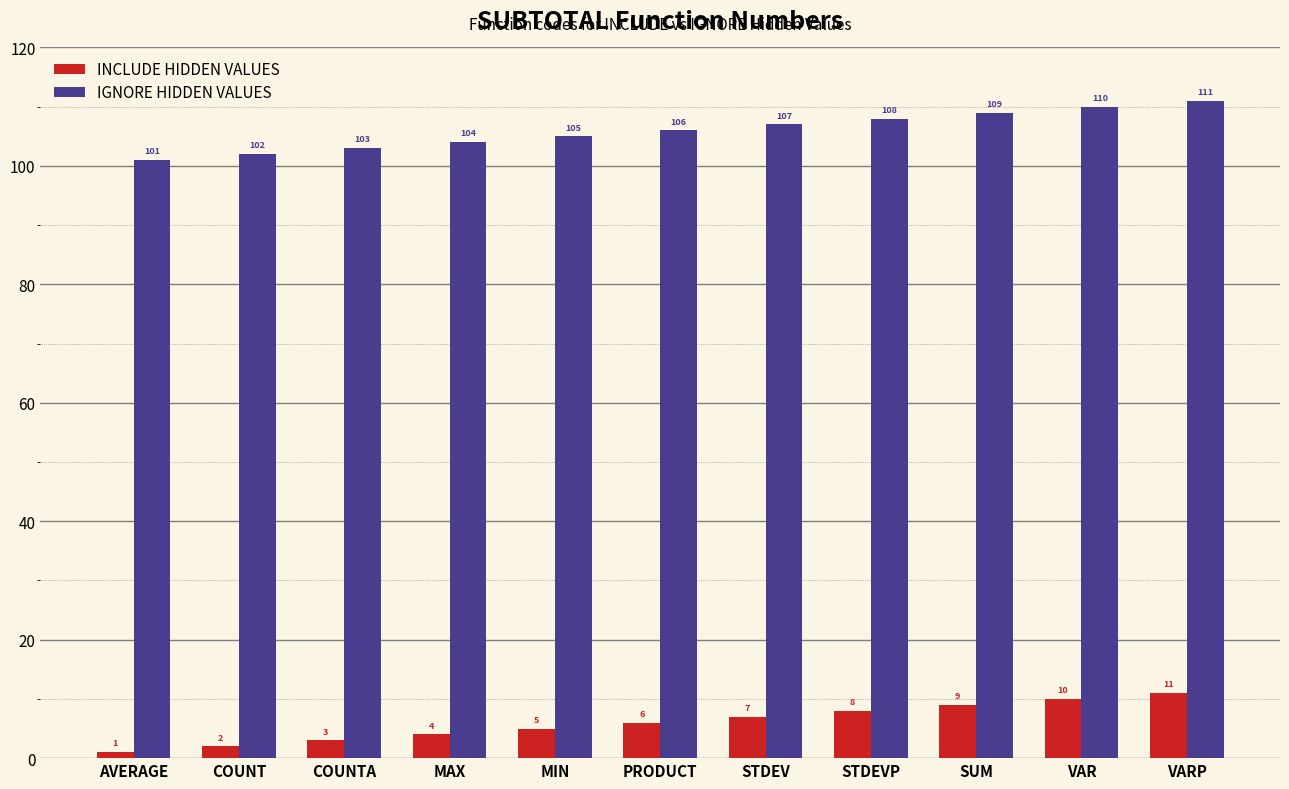

Rank the series by their average value, from lowest to highest.

INCLUDE HIDDEN VALUES, IGNORE HIDDEN VALUES